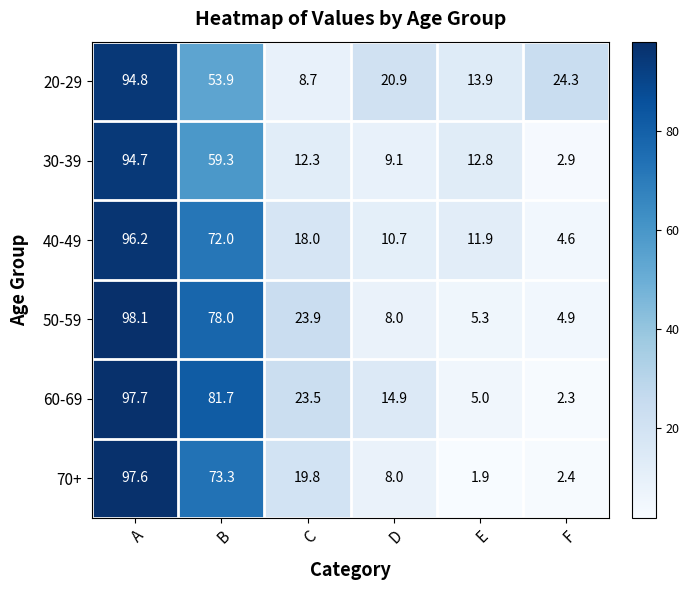

What is the difference between the 30-39 values at D and A?

85.6